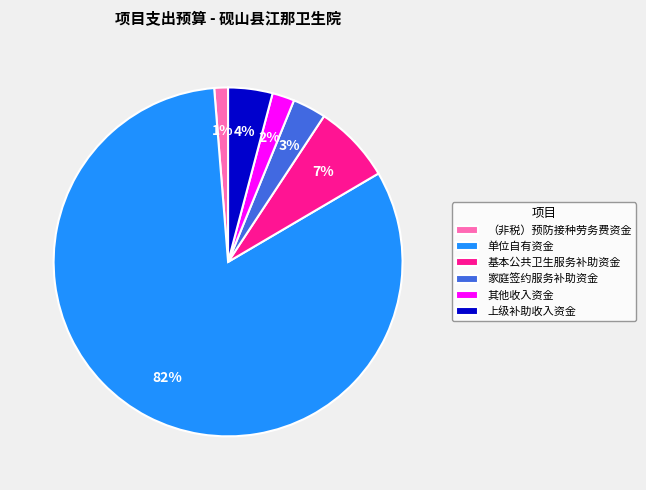

Which has a higher value, 单位自有资金 or 其他收入资金?

单位自有资金